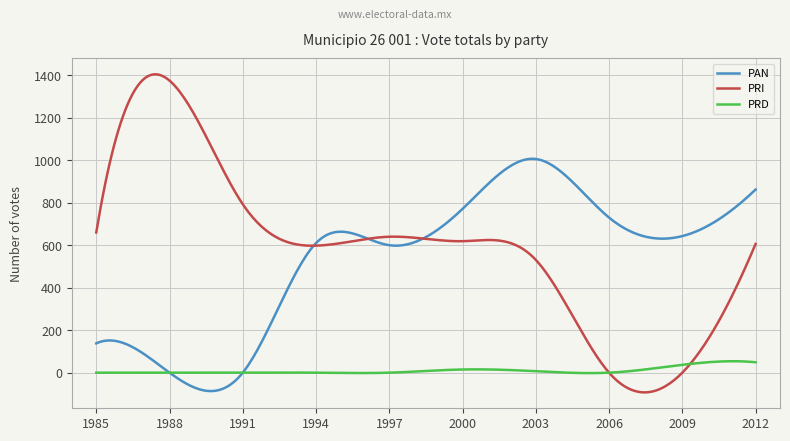

Which series has the widest spread of values?

PRI